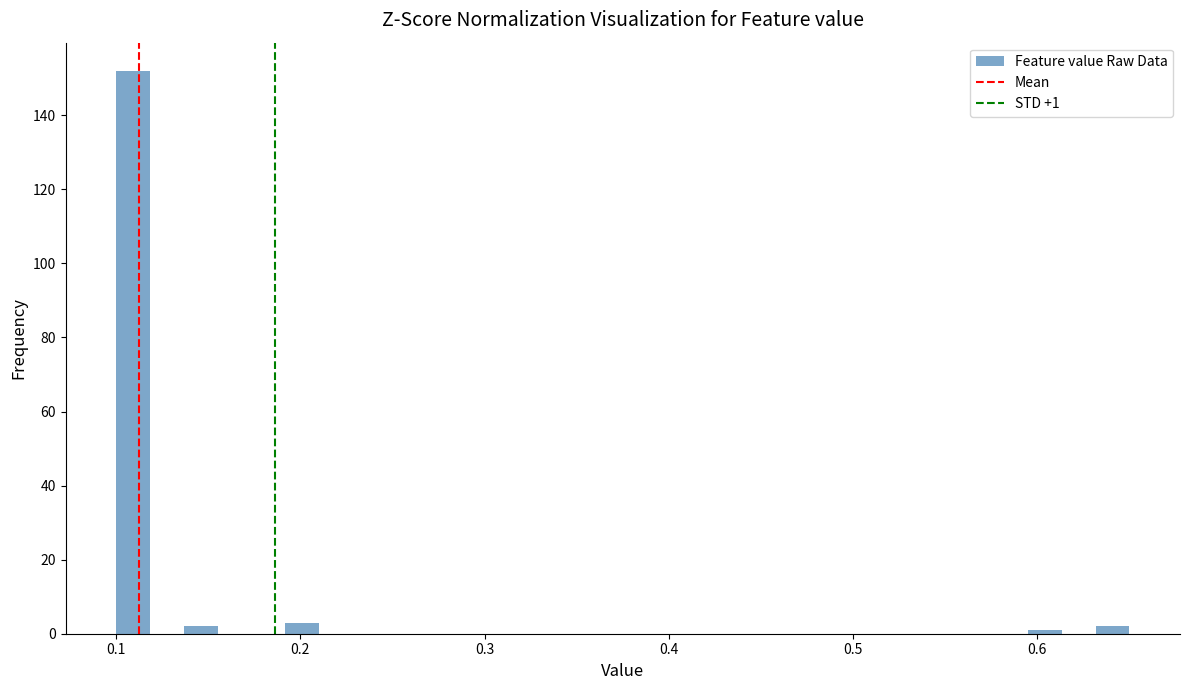

Around what value on the x-axis is the tallest bar? Give the approximate position of its centre, as read against the axis.

0.11